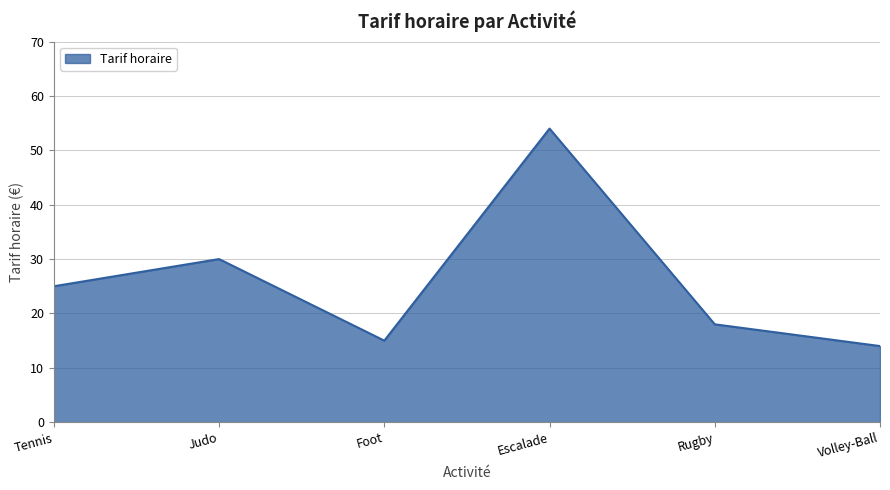

Does the chart have visible grid lines?

Yes